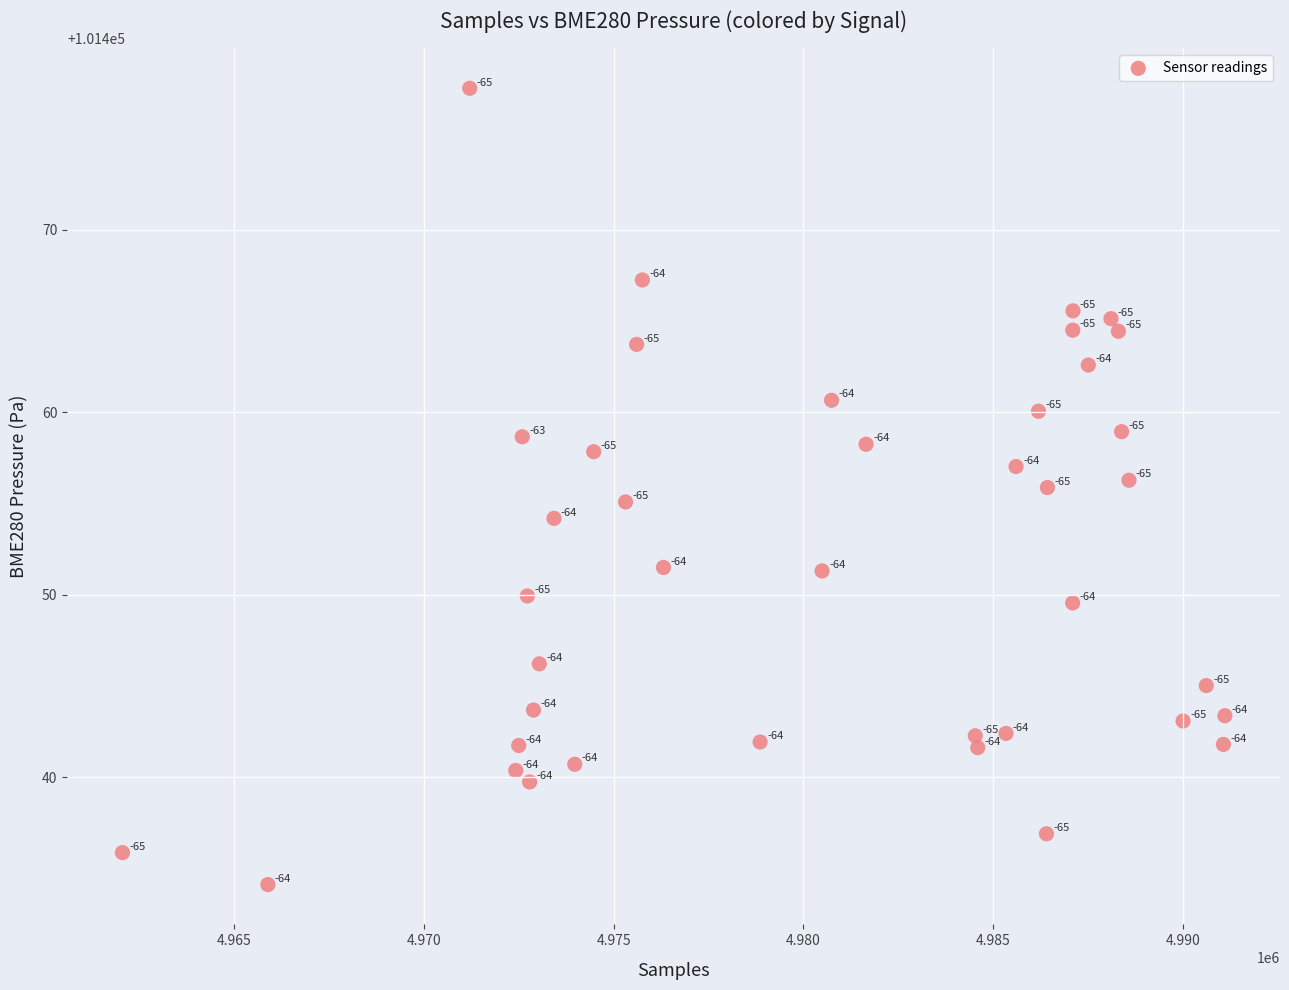

What is the range of X values (max minus min)?

29046.0